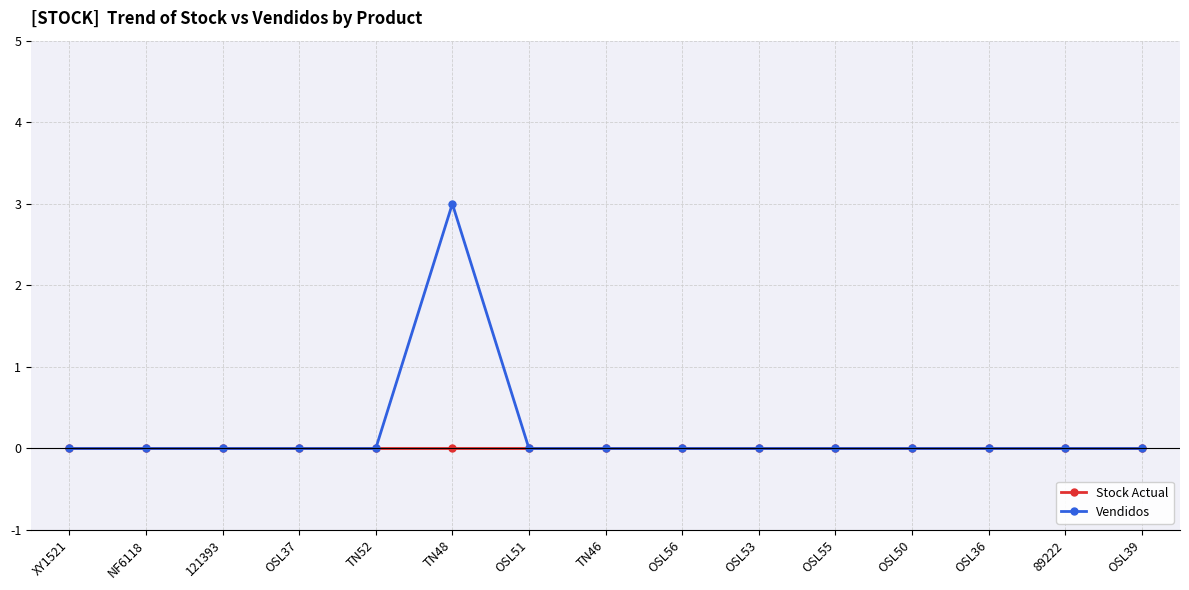

Rank the series by their maximum value, from lowest to highest.

Stock Actual, Vendidos